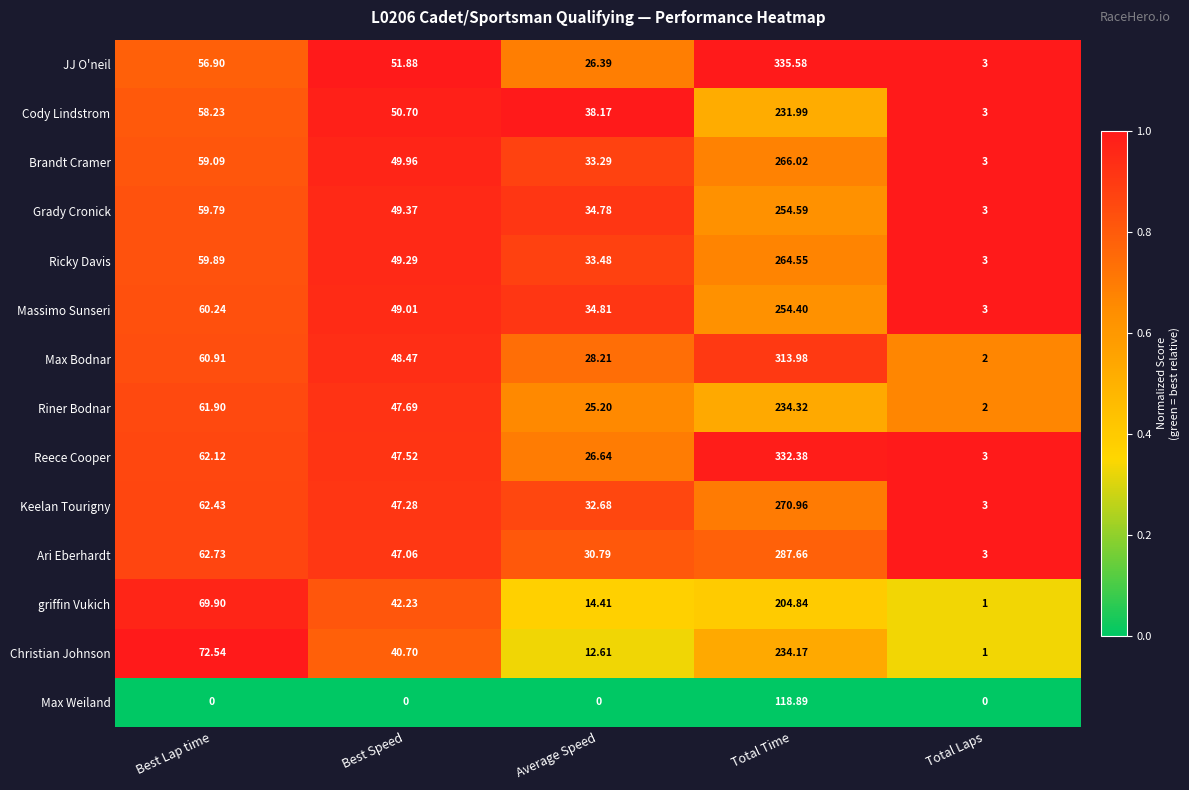

Which series has the largest total across all categories?

JJ O'neil